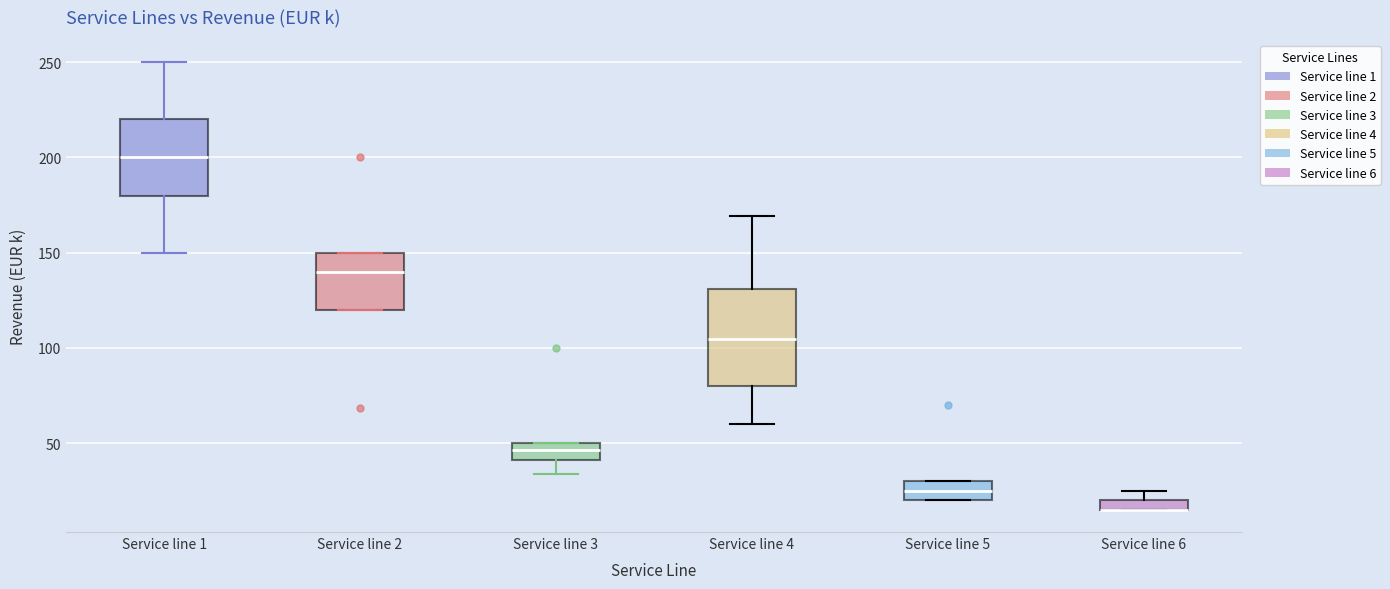

Where does the median line of the box for Service line 2 sit on the y-axis? The values are not printed on the chart, so give them approximately, as read against the axis.

140